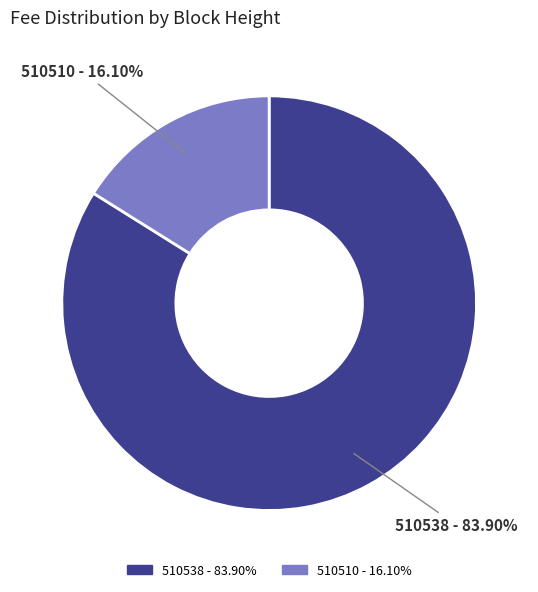

Rank the categories by value from highest to lowest.

510538, 510510